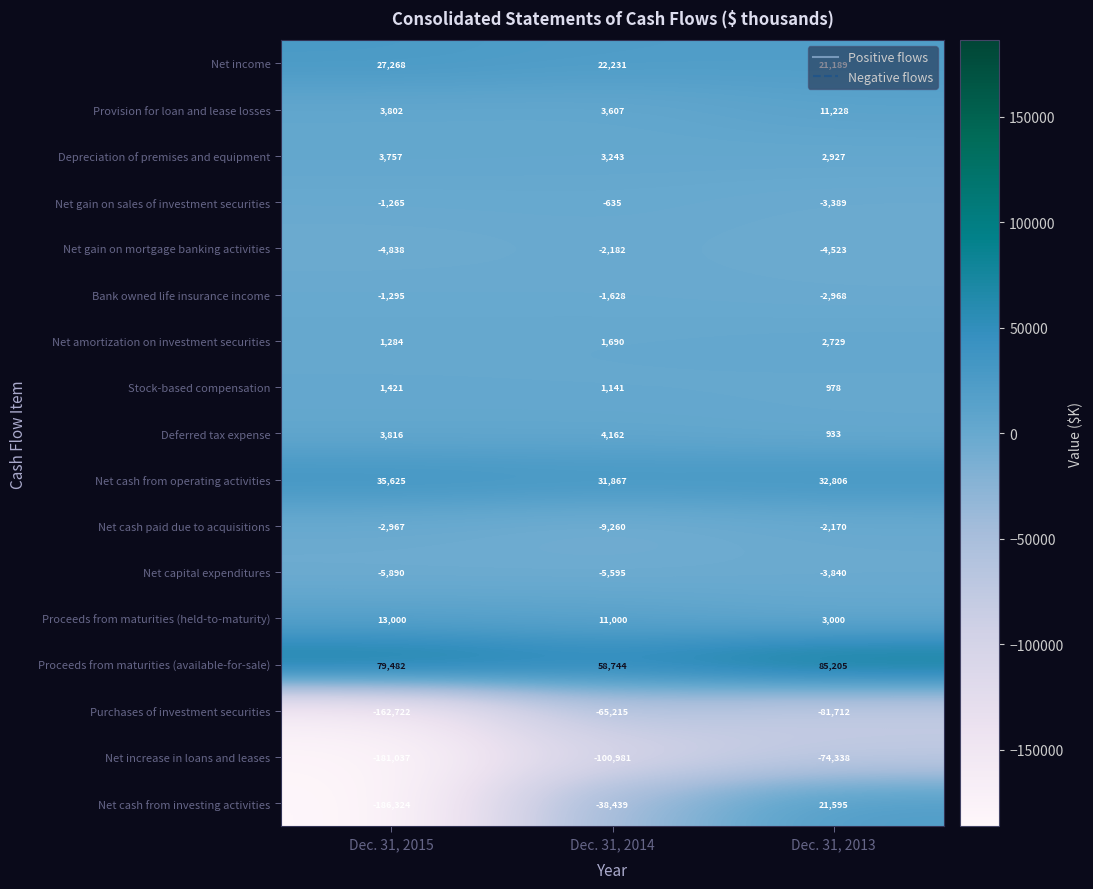

Where is Net increase in loans and leases nearest to the value -127687?

Dec. 31, 2014